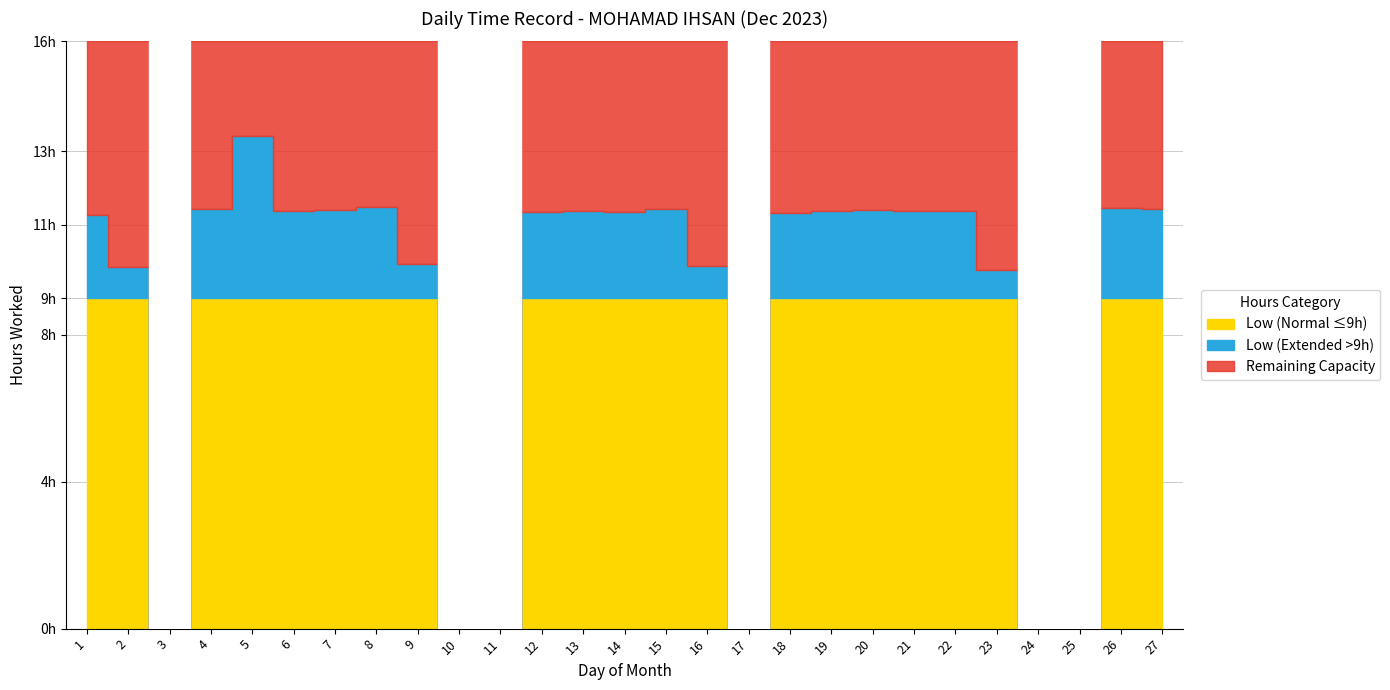

The chart shows a value of 11.4 at 19. True or false?

True